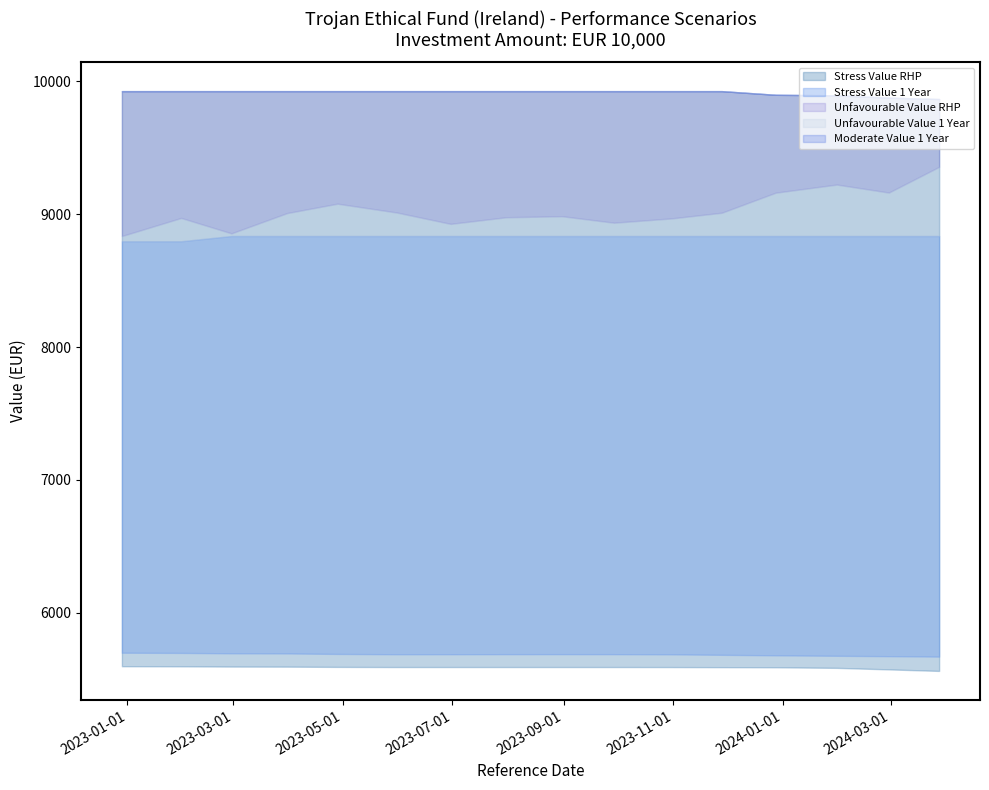

What is the total value across all series at 2024-03-28?

39293.4